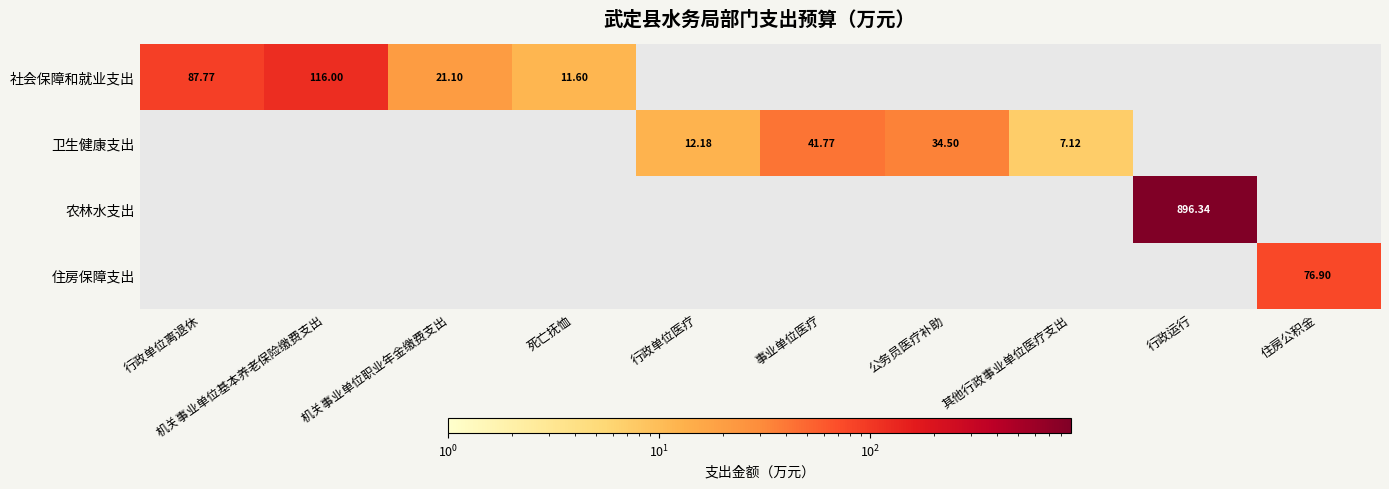

The 社会保障和就业支出 series shows 0.0 at 公务员医疗补助. True or false?

True